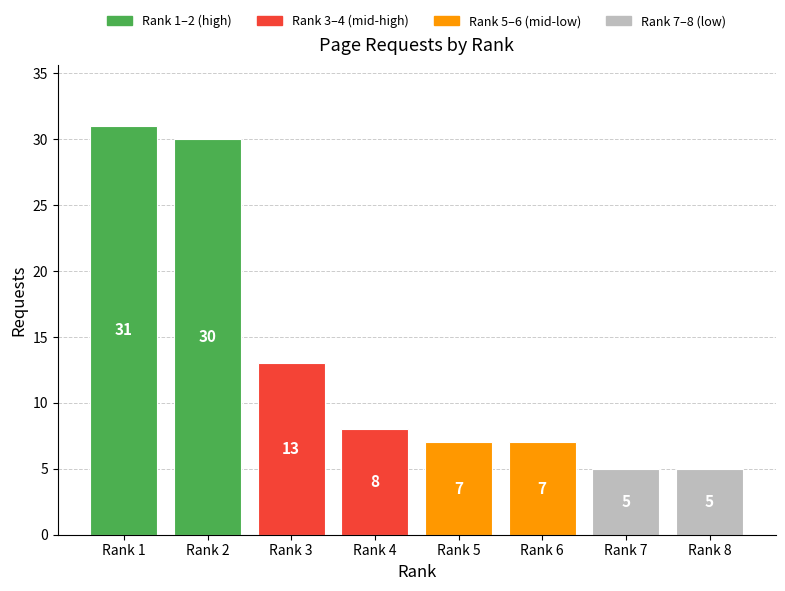

Where is the data nearest to the value 18?

Rank 3